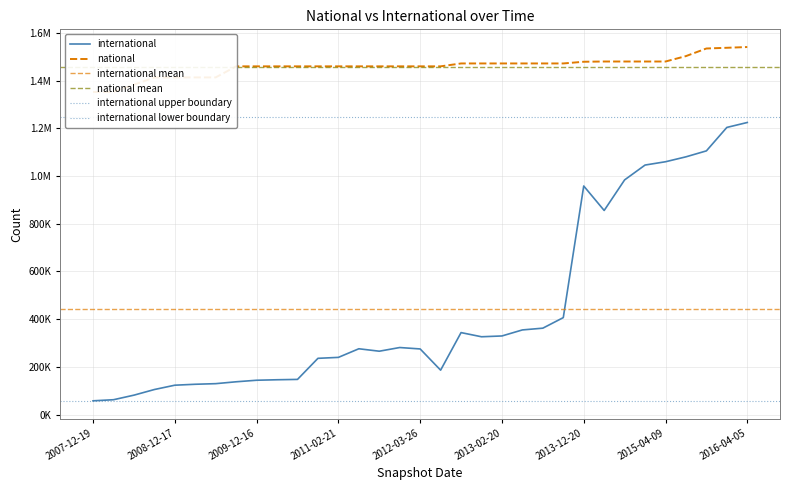

What is the value of the national point at the 2nd from the left?

1353350